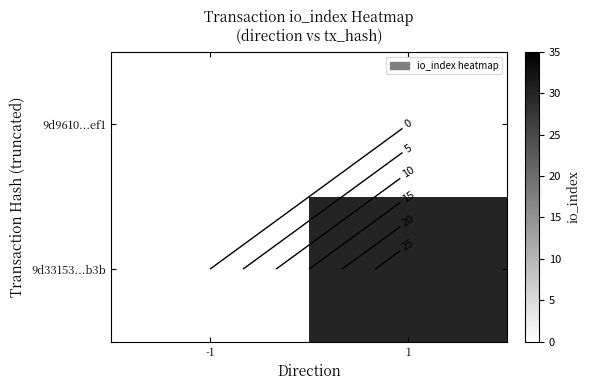

At which category is the sum across all series the highest?

1